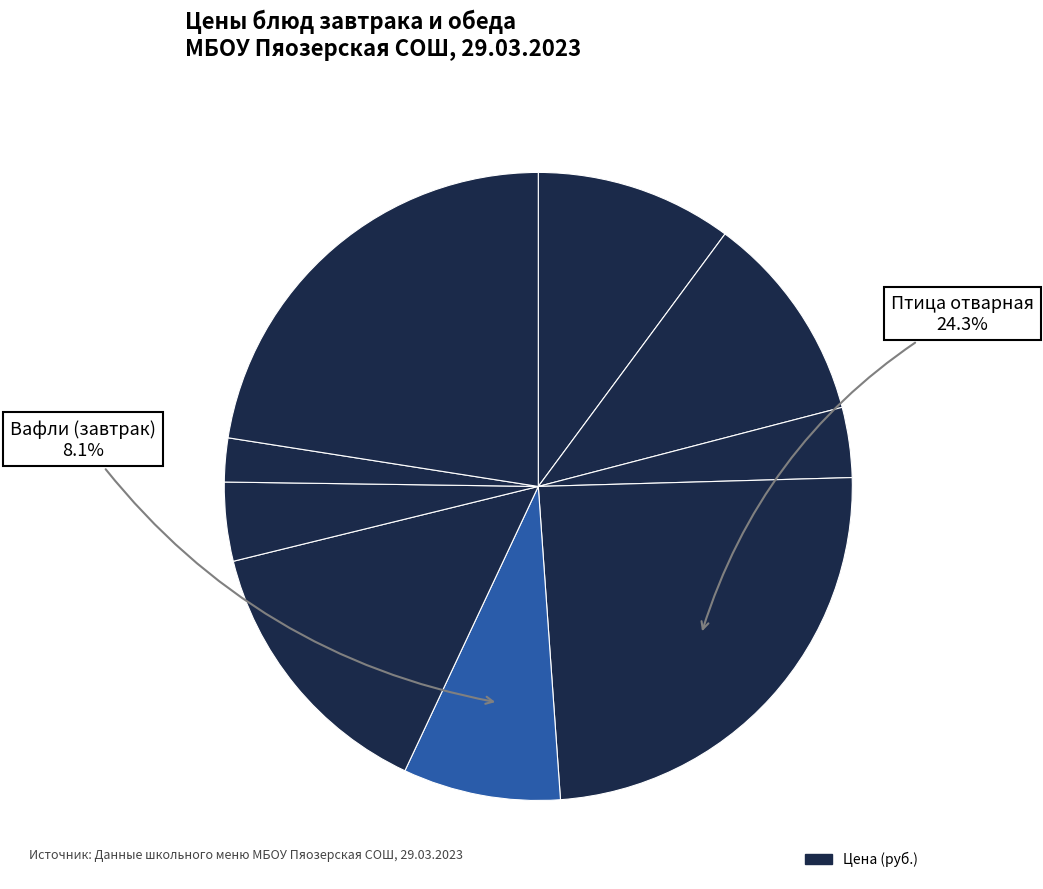

Is there a majority slice in this chart?

No